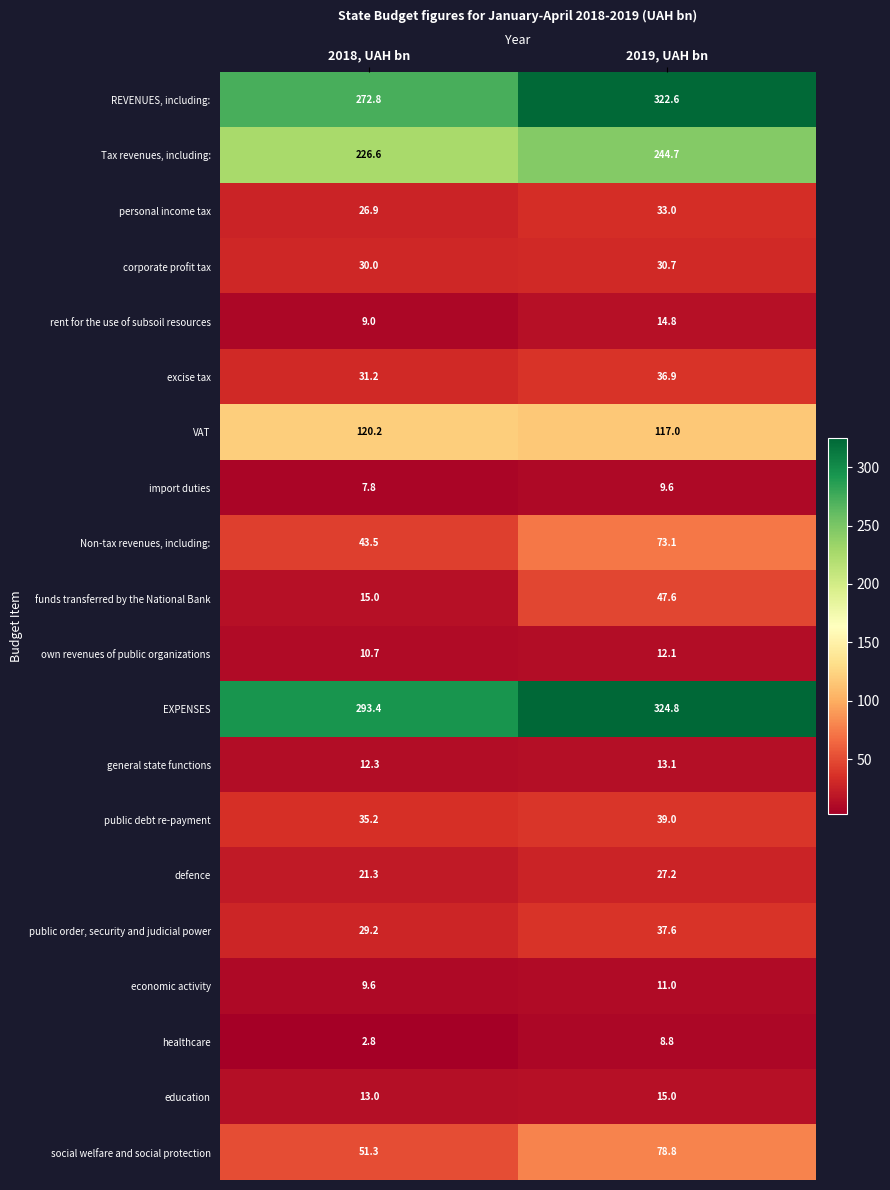

Rank the series by their maximum value, from highest to lowest.

EXPENSES, REVENUES, including:, Tax revenues, including:, VAT, social welfare and social protection, Non-tax revenues, including:, funds transferred by the National Bank, public debt re-payment, public order, security and judicial power, excise tax, personal income tax, corporate profit tax, defence, education, rent for the use of subsoil resources, general state functions, own revenues of public organizations, economic activity, import duties, healthcare